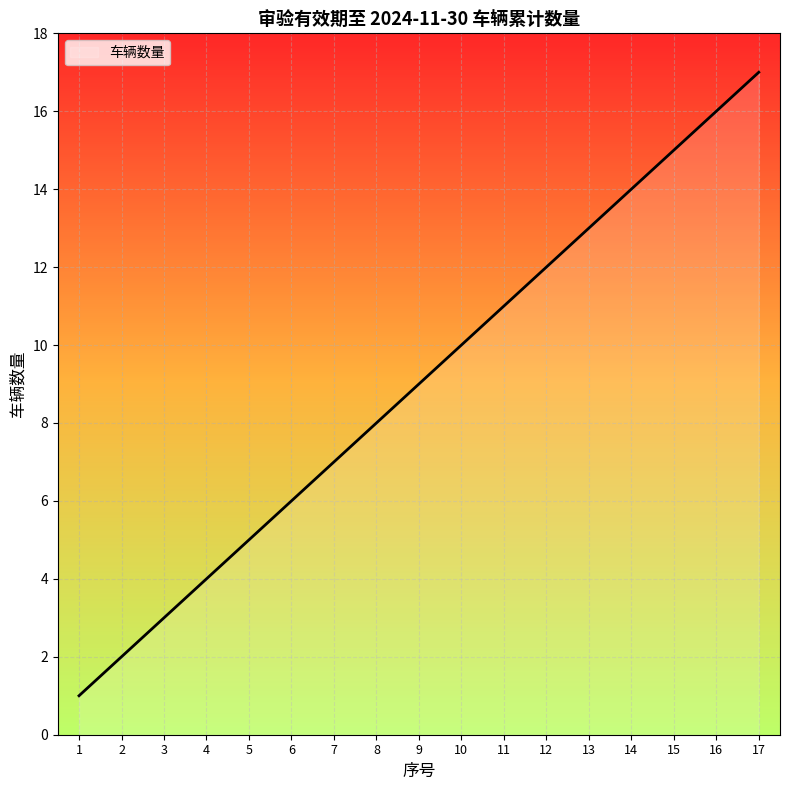

What is the greatest value displayed?

17.0